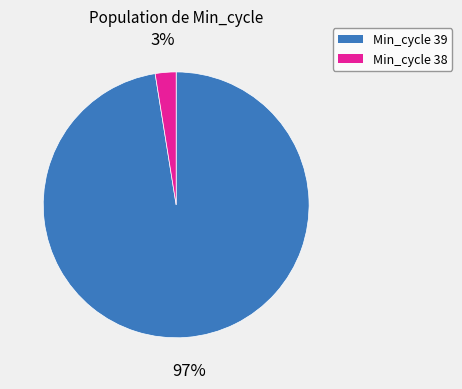

To the nearest percent, what is the average slice percentage?

50%